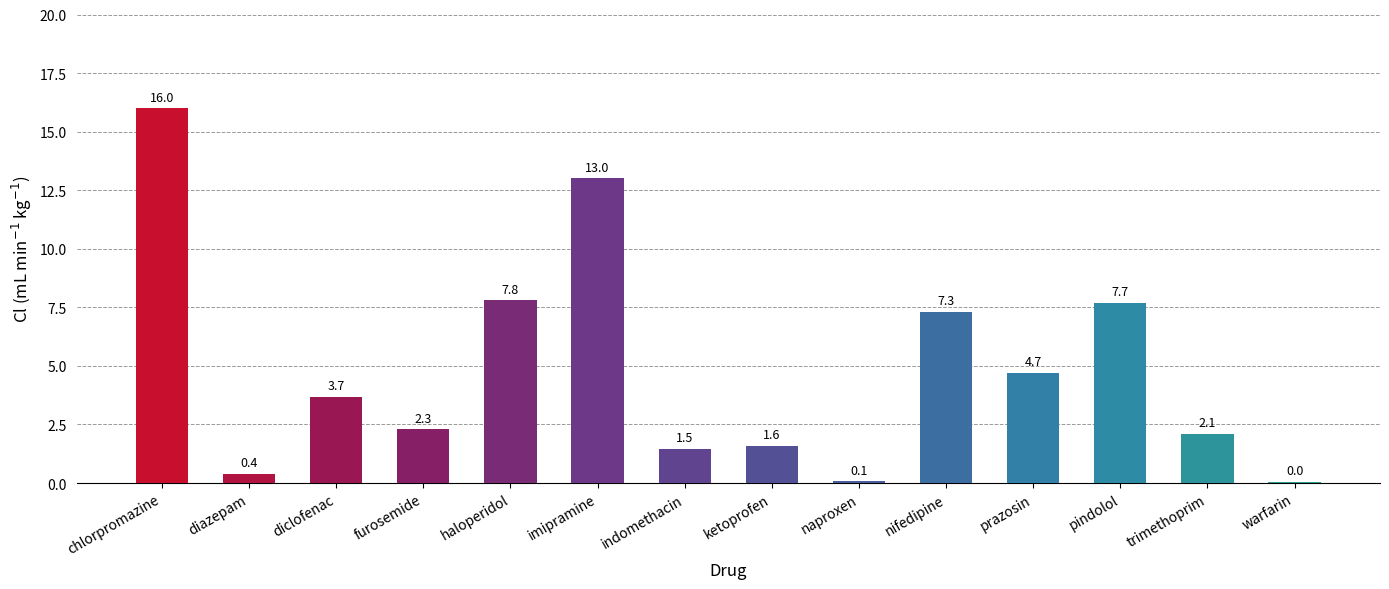

Where does the data first go above 3?

chlorpromazine